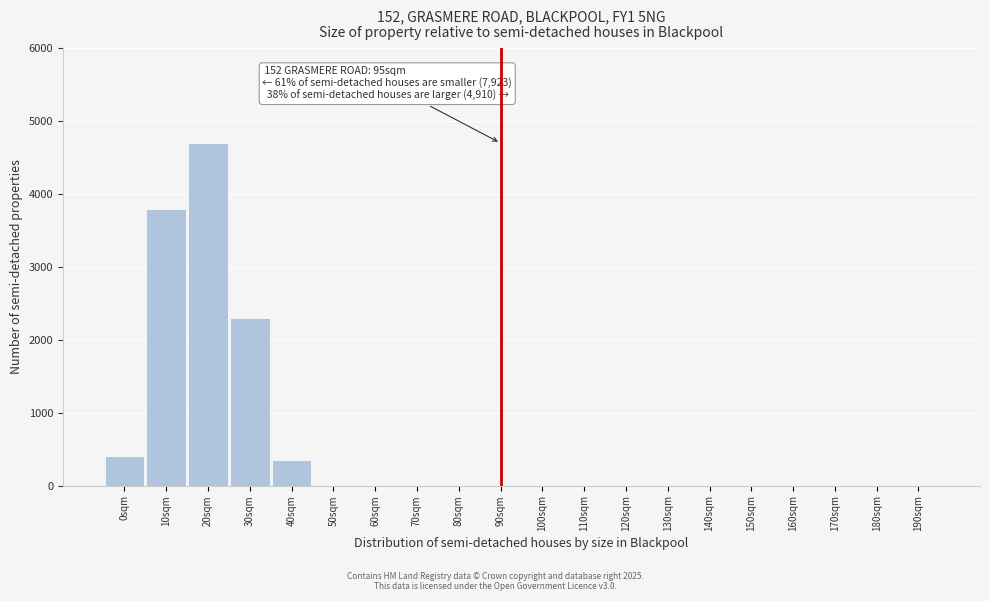

Reading left to right, transcribe all the data shown in this chart.

0sqm=400	10sqm=3800	20sqm=4700	30sqm=2300	40sqm=350	50sqm=0	60sqm=0	70sqm=0	80sqm=0	90sqm=0	100sqm=0	110sqm=0	120sqm=0	130sqm=0	140sqm=0	150sqm=0	160sqm=0	170sqm=0	180sqm=0	190sqm=0